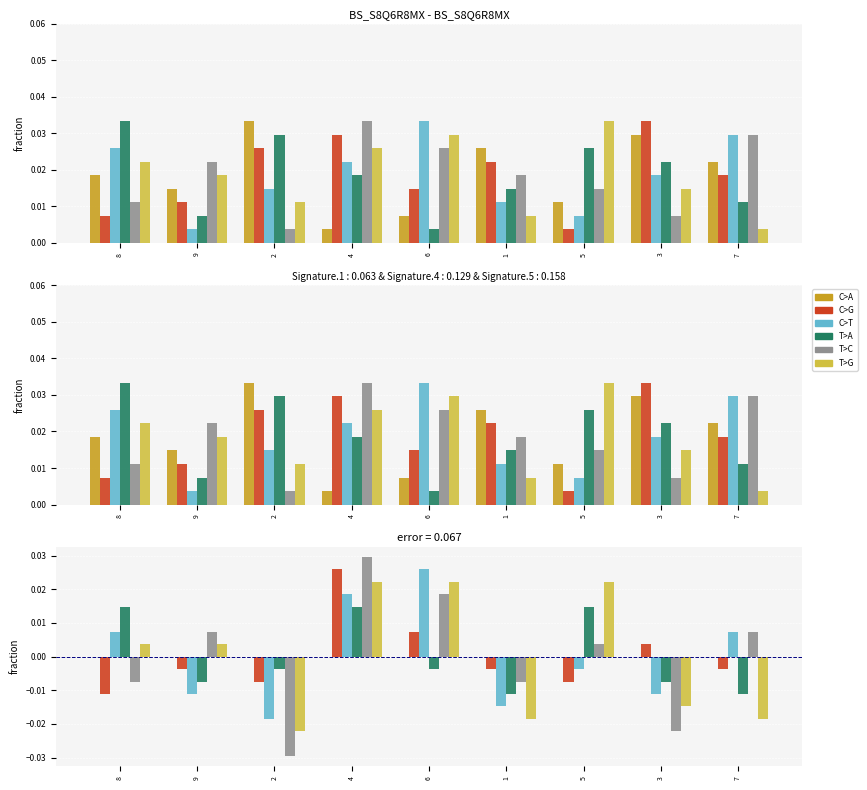

Which label corresponds to the largest value in the chart?

4